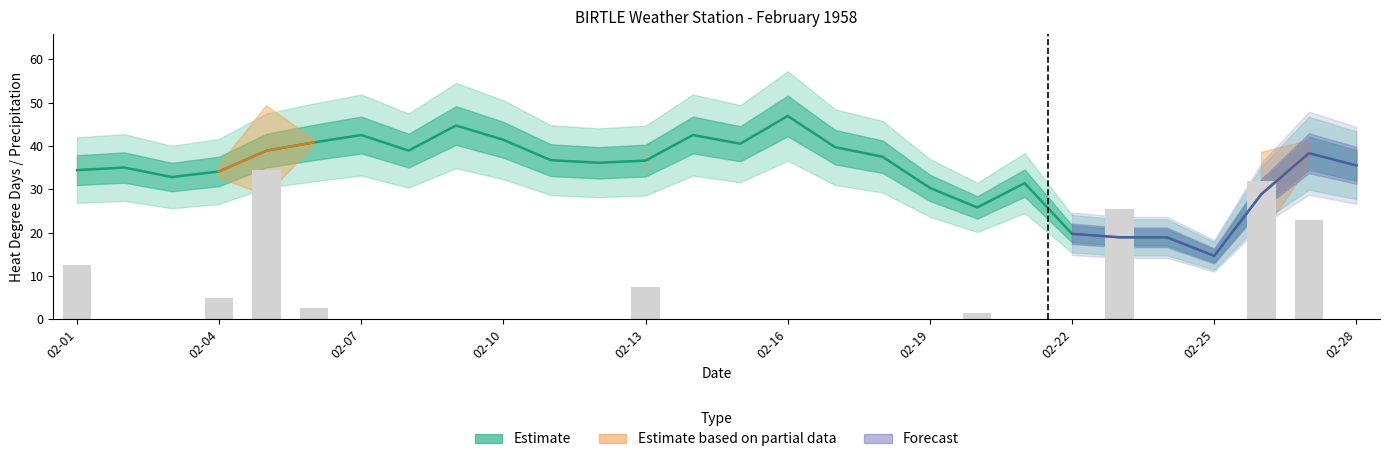

What is the lowest value of the Heat Deg Days (C) series?

14.6